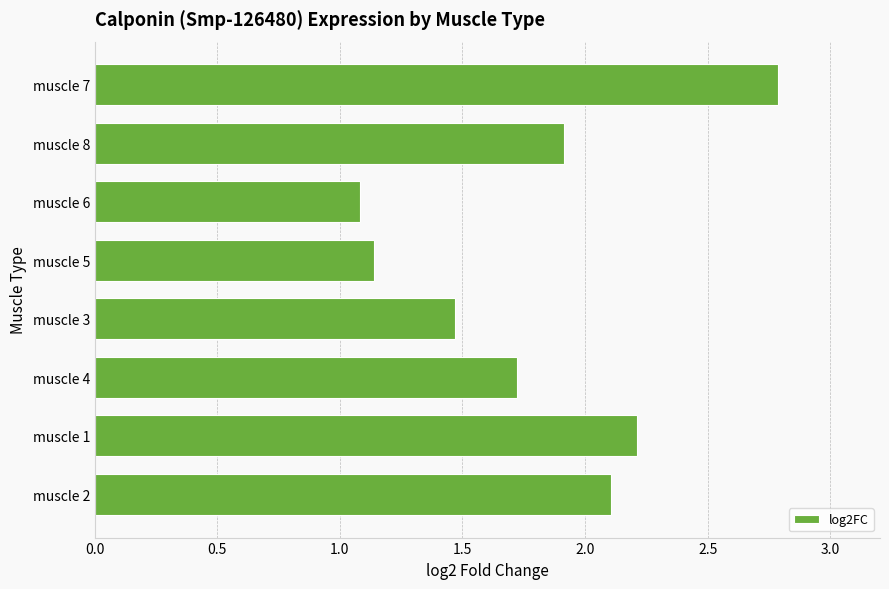

At which label is the value closest to 1?

muscle 6